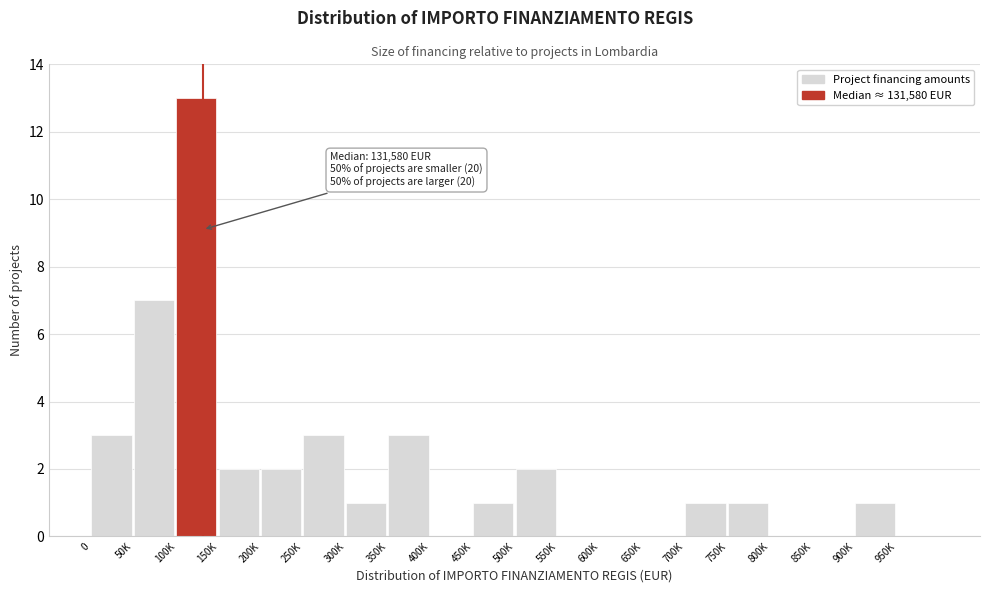

Reading left to right, transcribe all the data shown in this chart.

0=3	50K=7	100K=13	150K=2	200K=2	250K=3	300K=1	350K=3	400K=0	450K=1	500K=2	550K=0	600K=0	650K=0	700K=1	750K=1	800K=0	850K=0	900K=1	950K=0